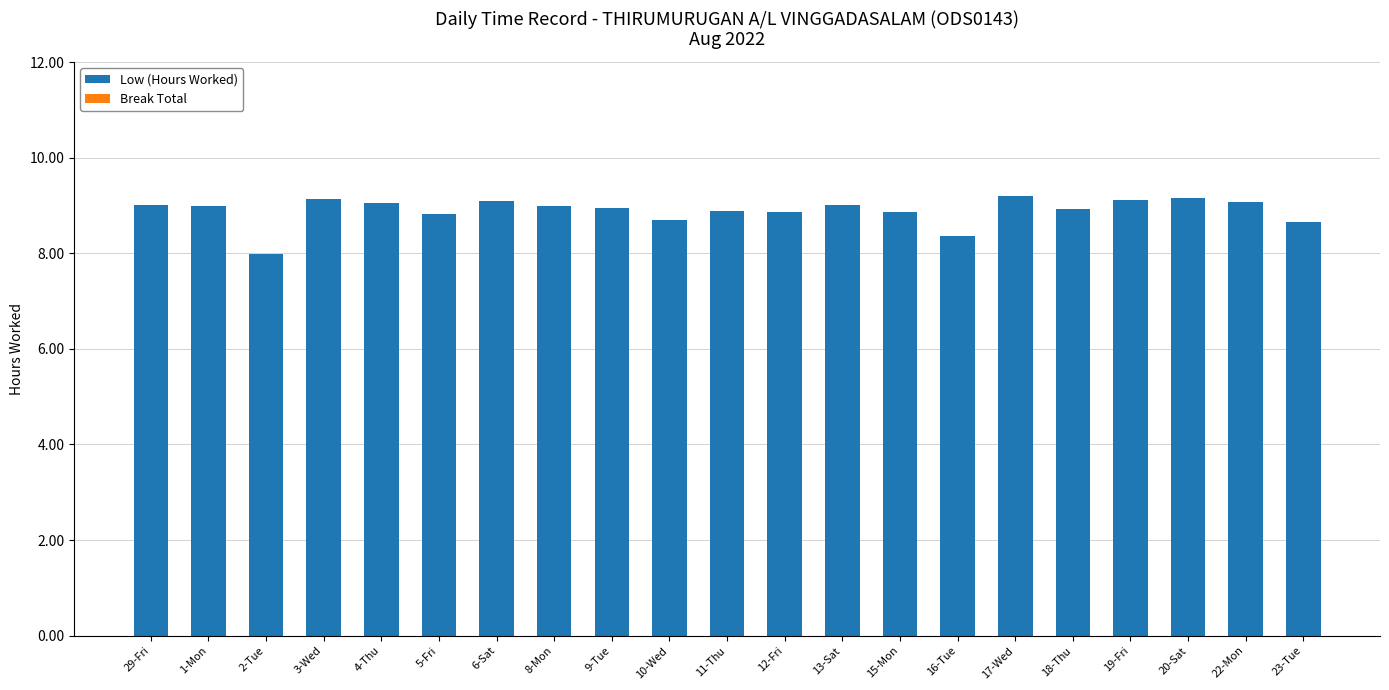

What is the label of the 19th bar from the right?

2-Tue